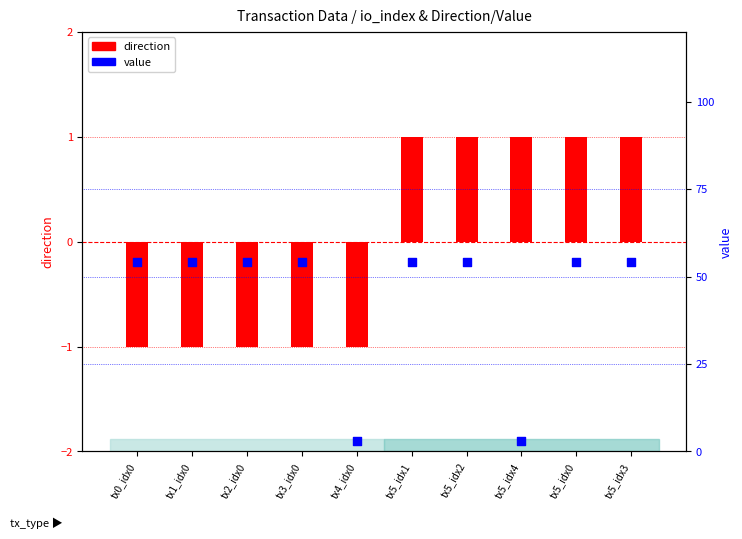

At how many categories does at least one series exceed 32?

8